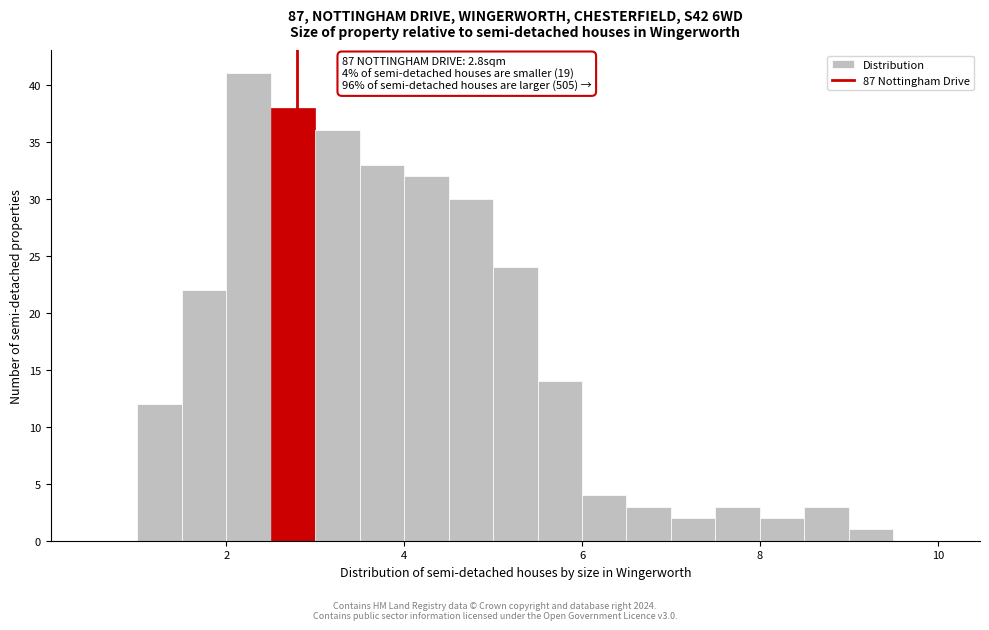

Read against the x-axis, roughly where is the centre of the tallest bar?

2.2